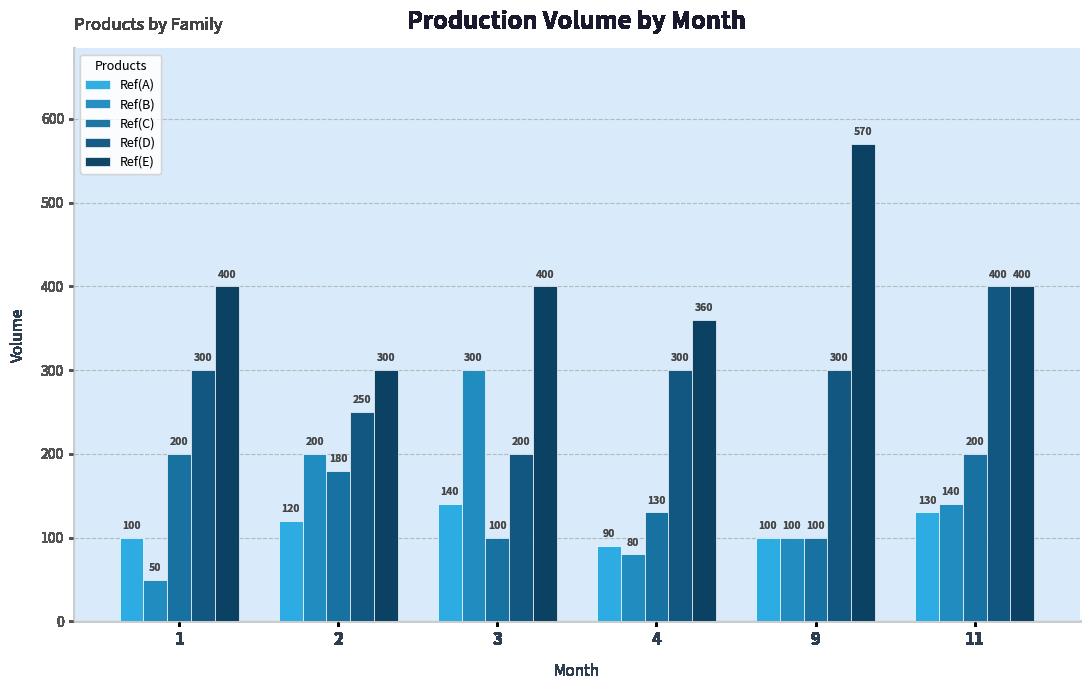

Which series has the widest spread of values?

Ref(E)